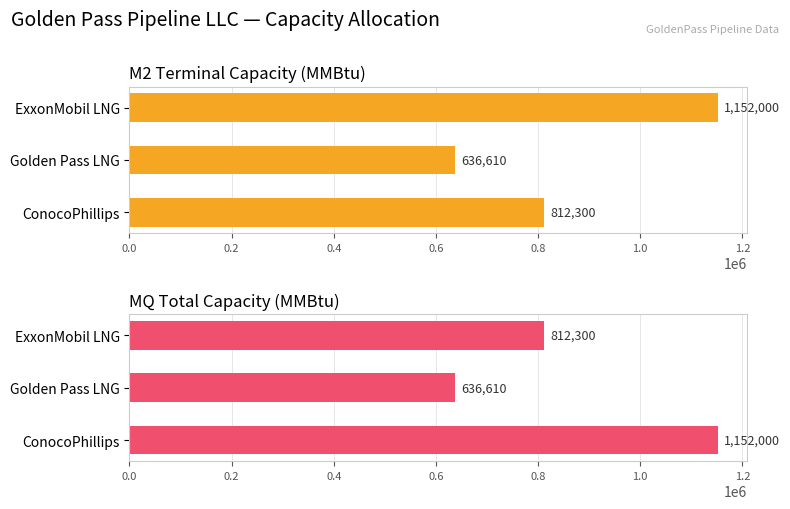

How many values in the MQ Total series exceed 812300?

1